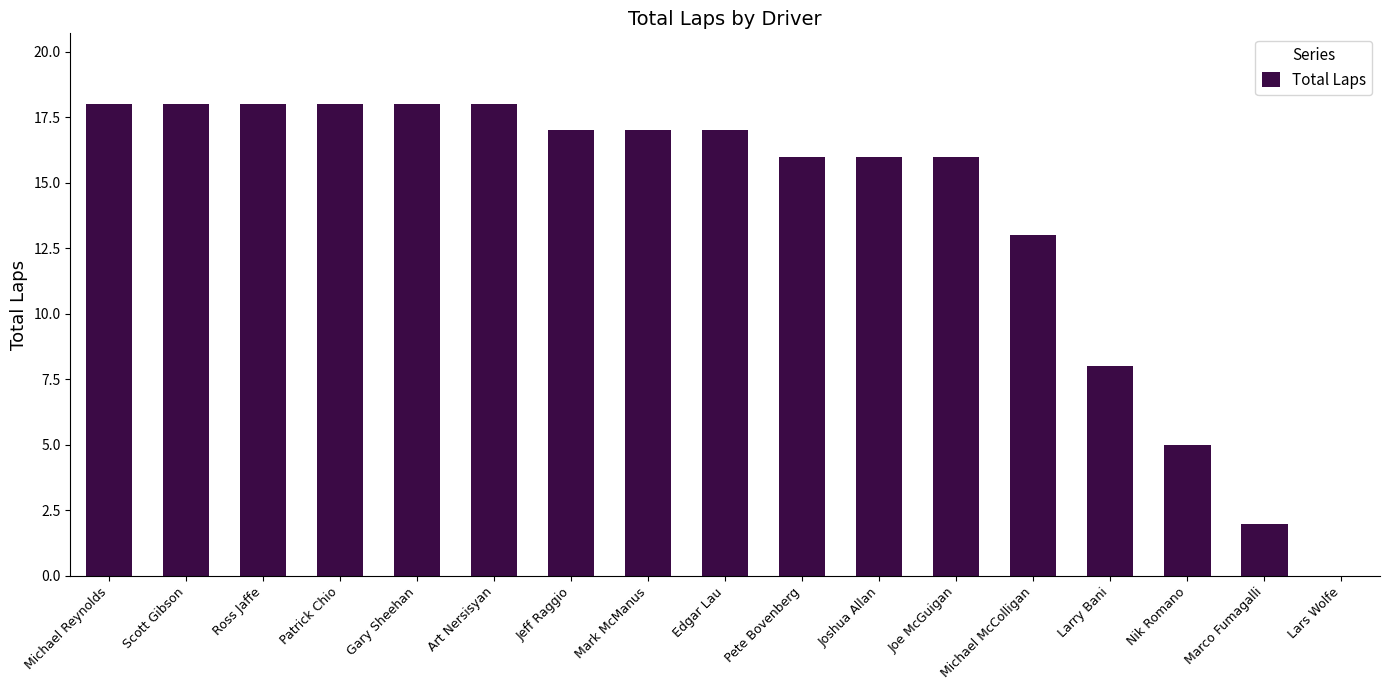

Approximately how many times larger is the value at Mark McManus compared to Nik Romano?

3.4